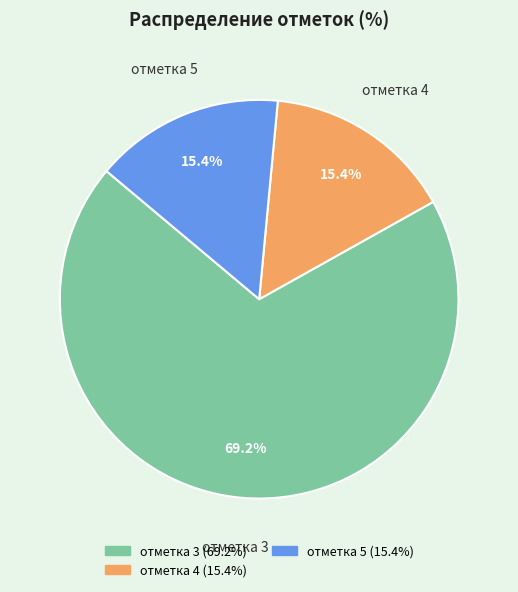

Is there a majority slice in this chart?

Yes